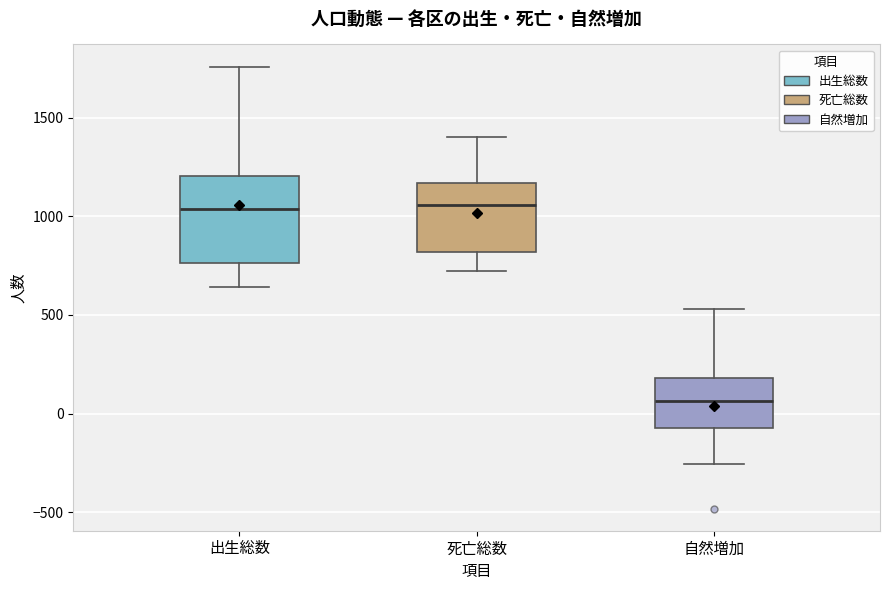

Comparing the boxes themselves (not the whiskers), which one is the tallest?

出生総数